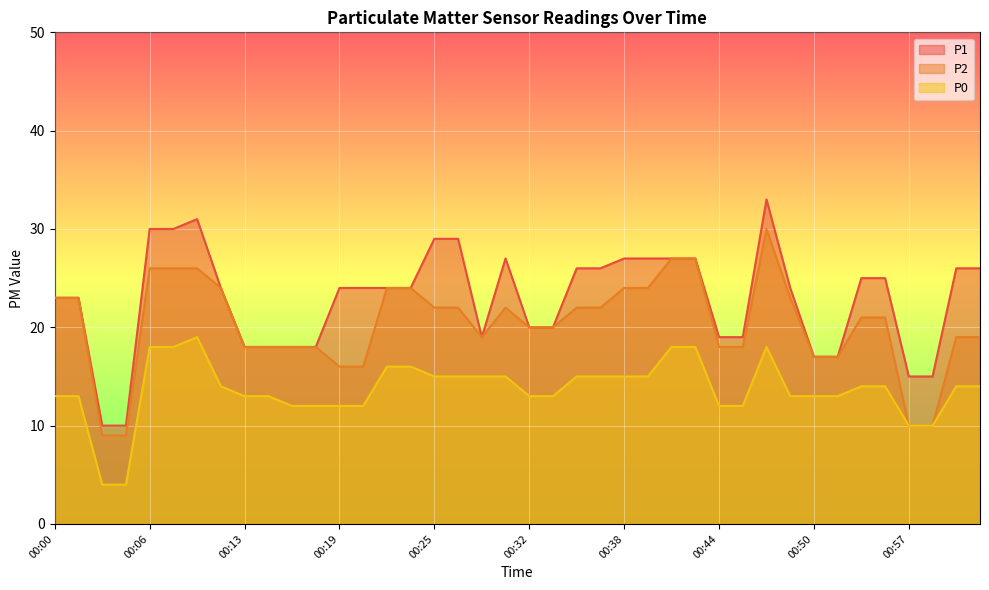

Reading right to left, extract all data points from this chart.

P1: 26	26	15	15	25	25	17	17	24	33	19	19	27	27	27	27	26	26	20	20	27	19	29	29	24	24	24	24	18	18	18	18	24	31	30	30	10	10	23	23
P2: 19	19	10	10	21	21	17	17	23	30	18	18	27	27	24	24	22	22	20	20	22	19	22	22	24	24	16	16	18	18	18	18	24	26	26	26	9	9	23	23
P0: 14	14	10	10	14	14	13	13	13	18	12	12	18	18	15	15	15	15	13	13	15	15	15	15	16	16	12	12	12	12	13	13	14	19	18	18	4	4	13	13